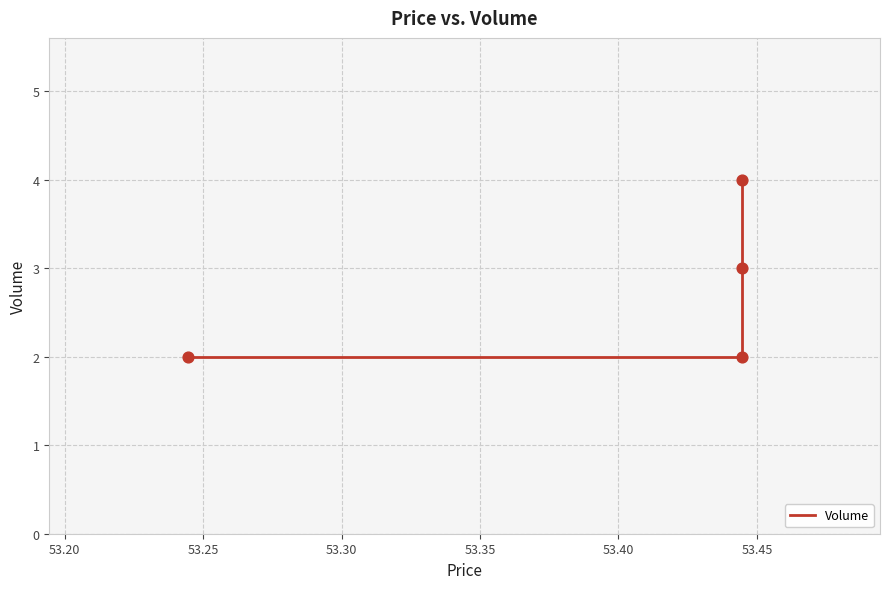

Between 53.20 and 53.30, which is larger?

53.30